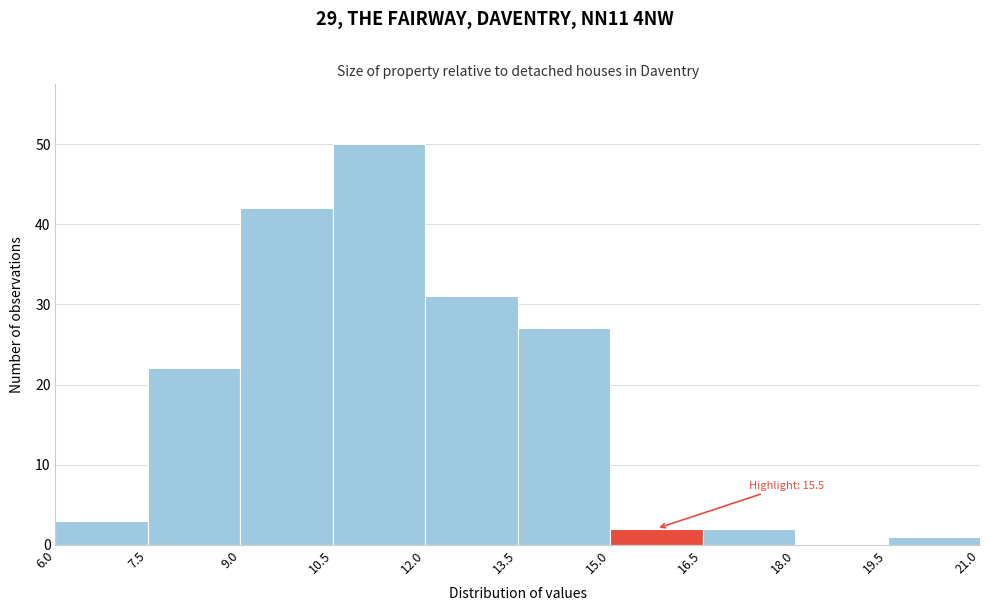

Which range on the x-axis has the tallest bar?

10.5 to 12.0